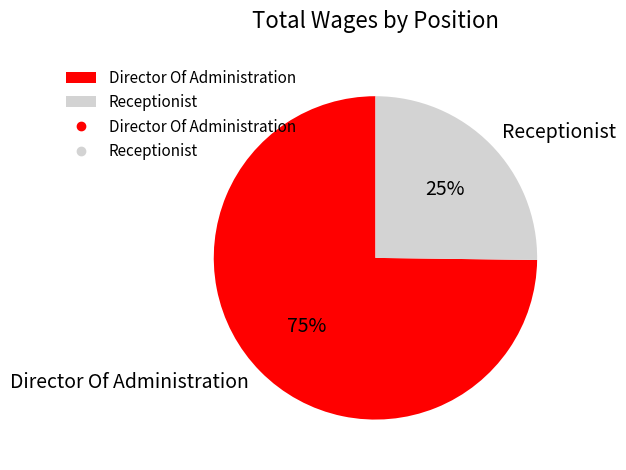

To the nearest percent, what portion does Receptionist represent?

25%